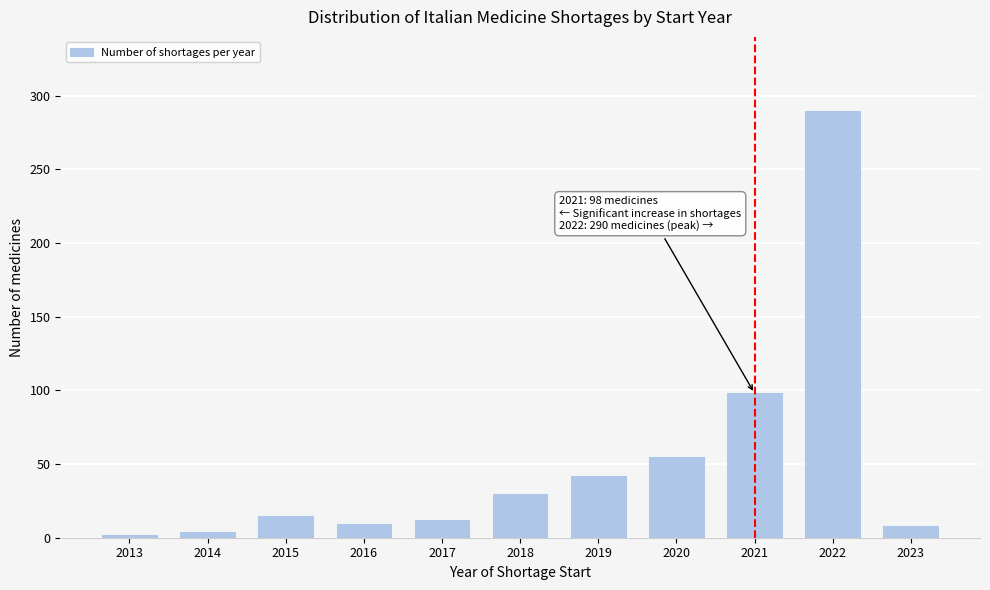

At which label is the value closest to 146?

2021